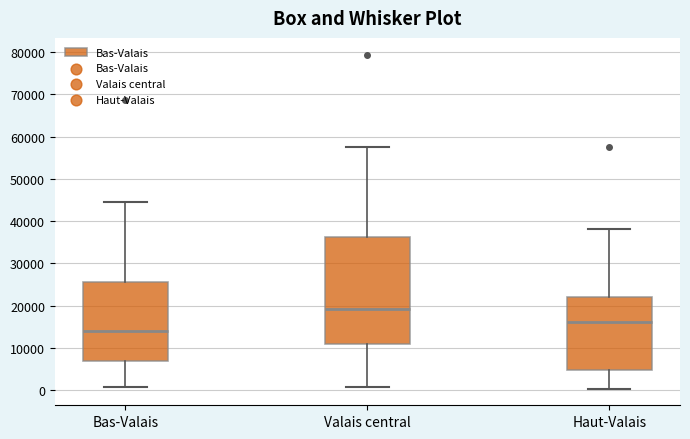

Reading left to right, read every box against the y-axis: the position of its median line, the range the box covers, and the ends of its whiskers. The values are not printed on the chart, so give them approximately, as read against the axis.

Bas-Valais: median 14000, box 7000 to 26000, whiskers 1000 to 45000
Valais central: median 19000, box 11000 to 36000, whiskers 1000 to 57000
Haut-Valais: median 16000, box 5000 to 22000, whiskers 0 to 38000